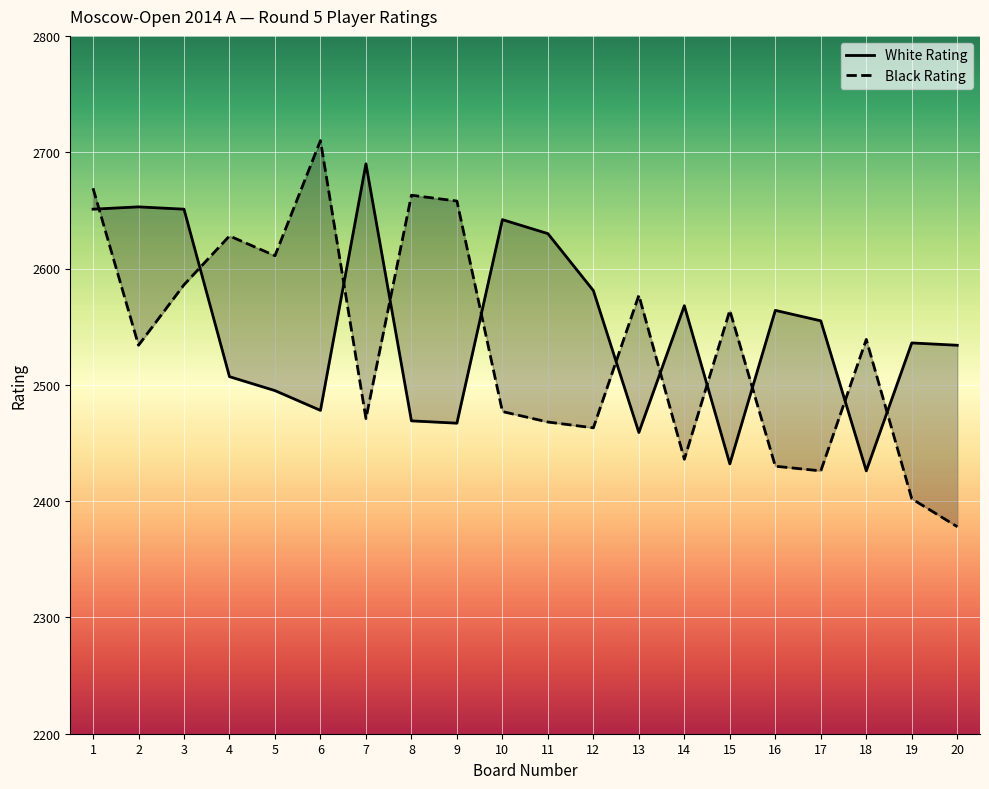

Rank the series by their maximum value, from lowest to highest.

White Rating, Black Rating